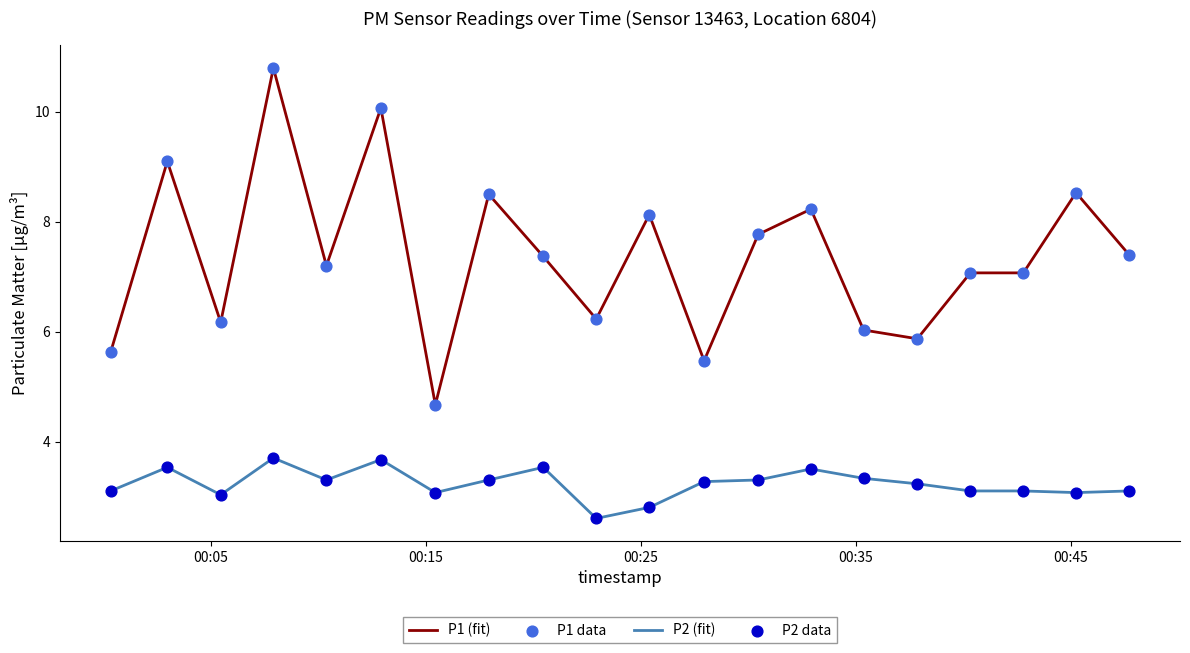

Rank the series by their maximum value, from lowest to highest.

P2 (fit), P1 (fit)